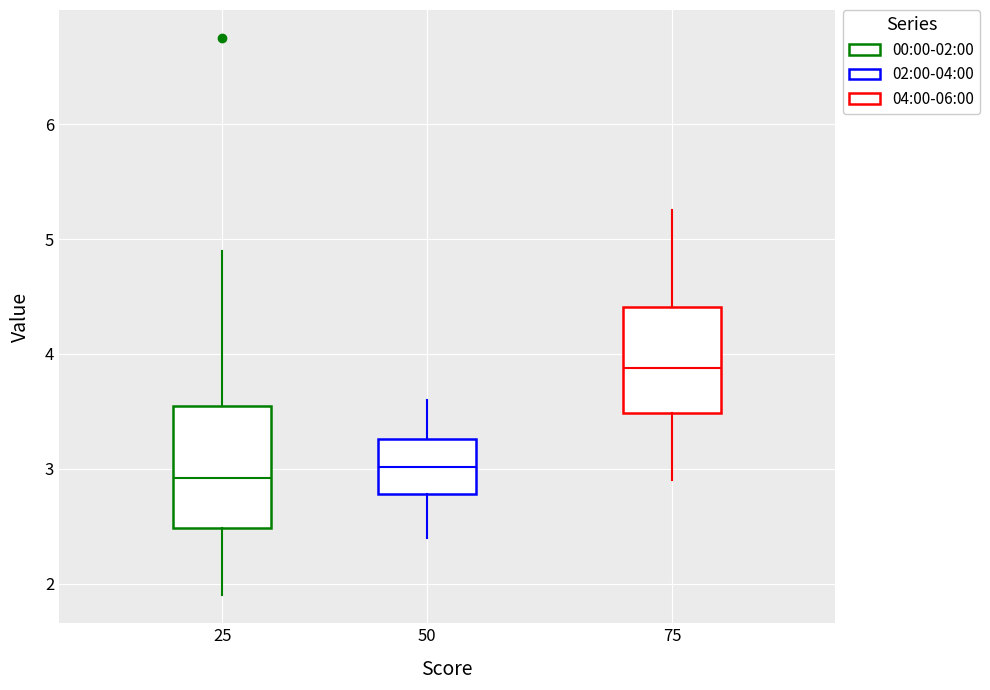

Reading left to right, read every box against the y-axis: the position of its median line, the range the box covers, and the ends of its whiskers. The values are not printed on the chart, so give them approximately, as read against the axis.

25: median 2.9, box 2.5 to 3.6, whiskers 1.9 to 4.9
50: median 3.0, box 2.8 to 3.3, whiskers 2.4 to 3.6
75: median 3.9, box 3.5 to 4.4, whiskers 2.9 to 5.3